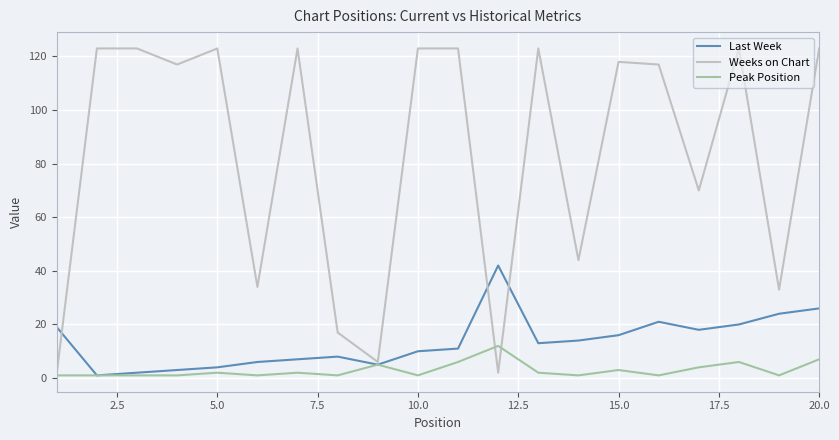

List the series in order of their peak value, highest first.

Weeks on Chart, Last Week, Peak Position